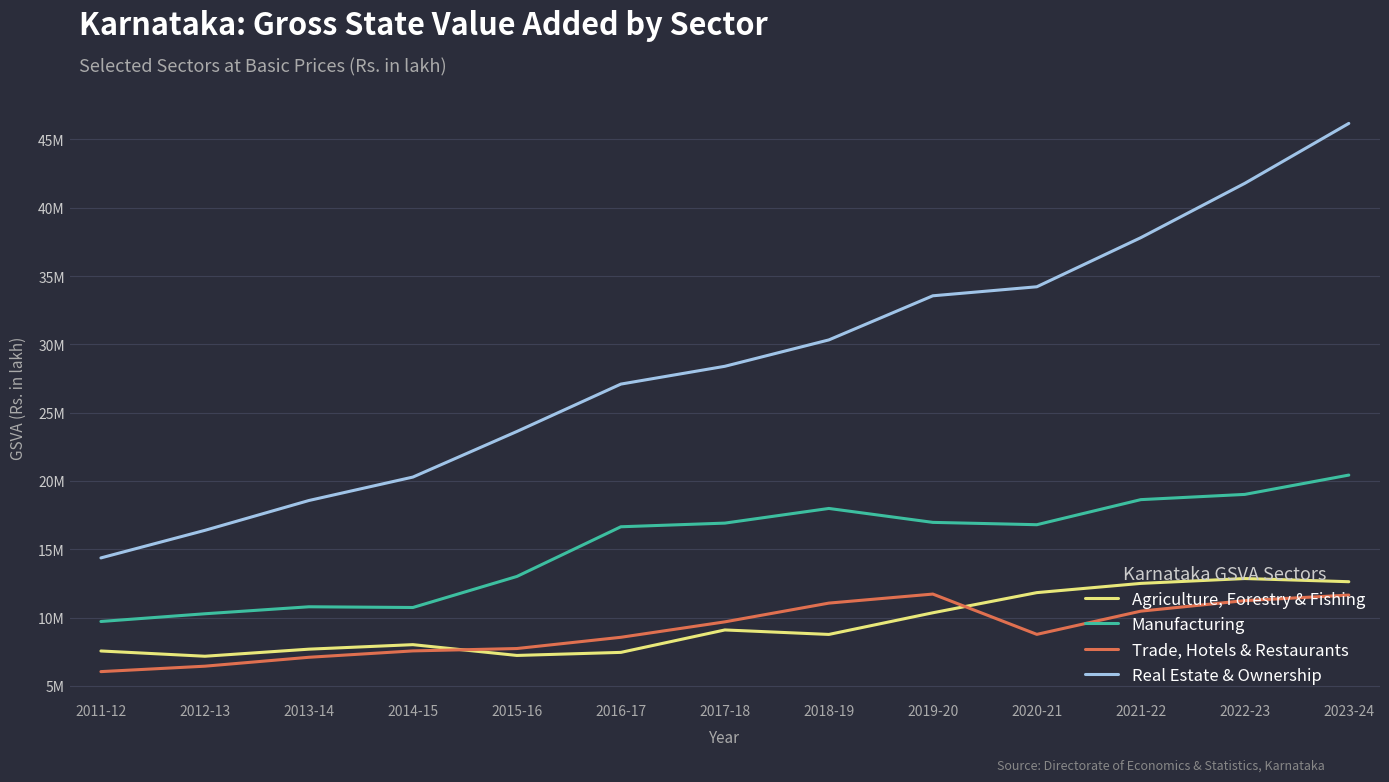

True or false: Trade, Hotels & Restaurants has more than 1 interior local peaks.

False